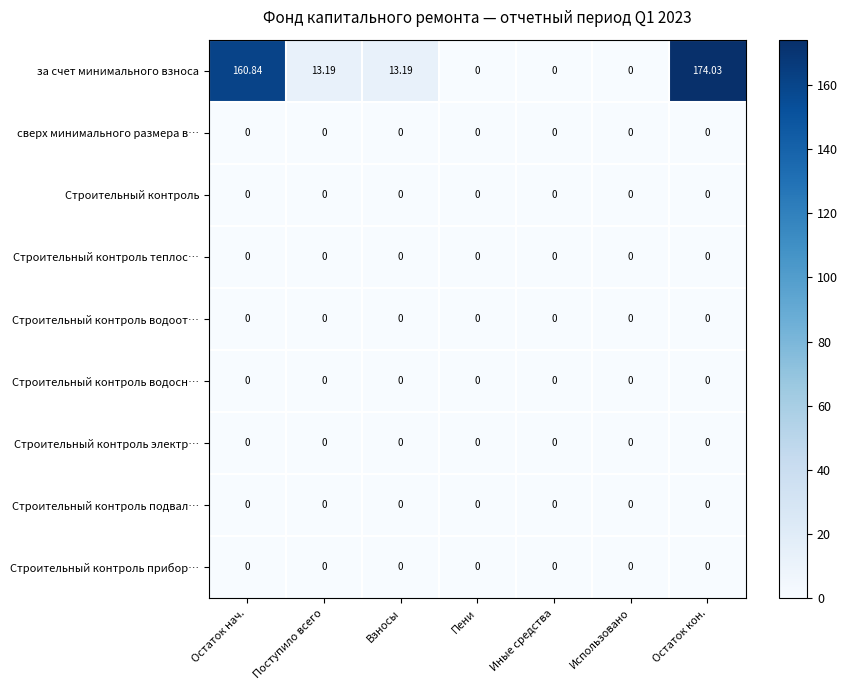

At which category is the sum across all series the highest?

Остаток кон.